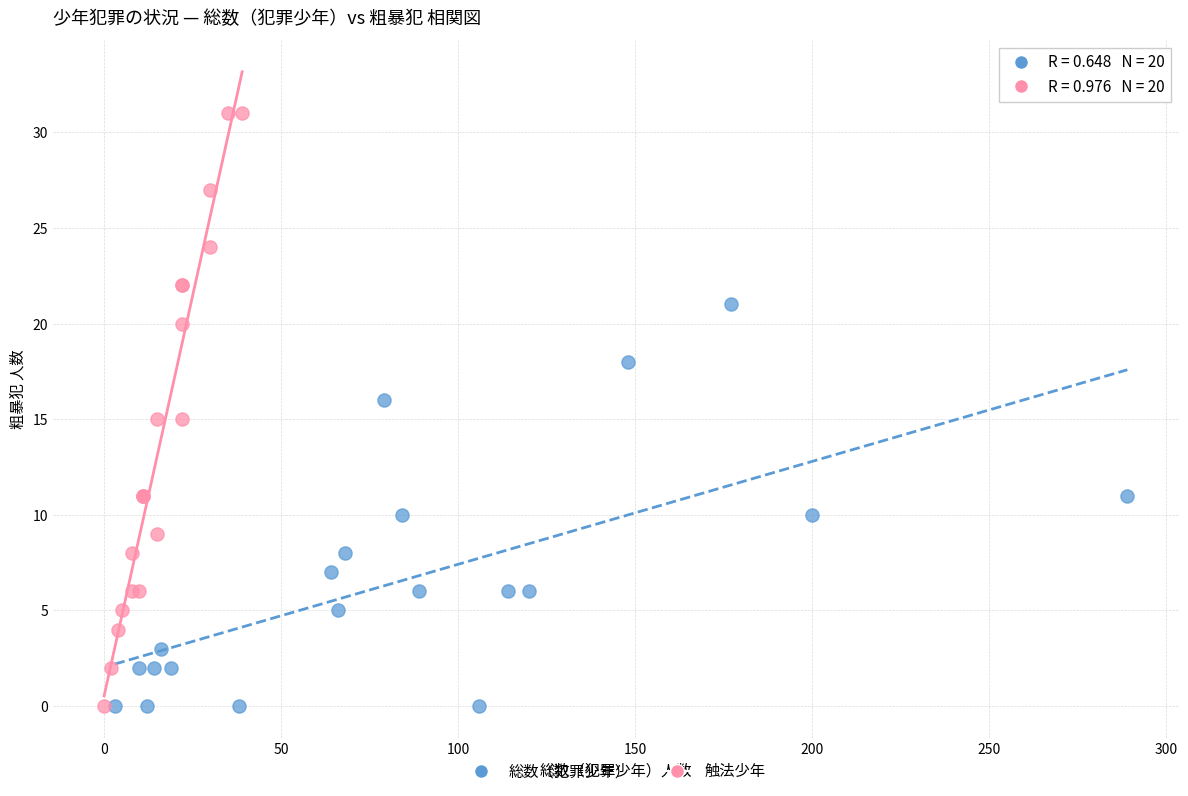

Which series contains the highest Y value?

触法少年